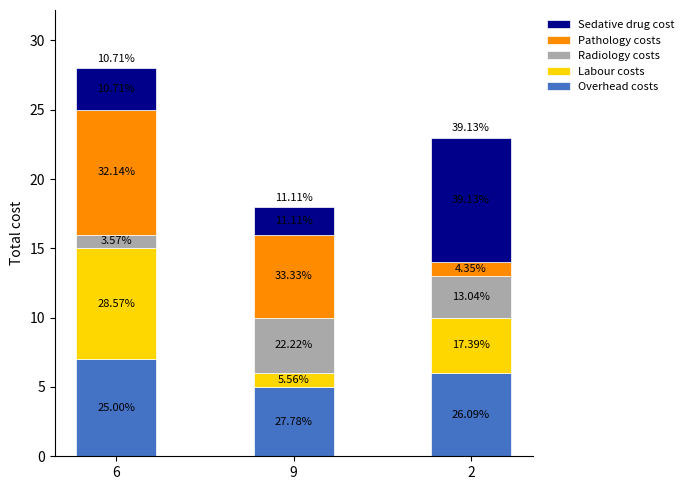

The Radiology costs series shows 4 at 9. True or false?

True